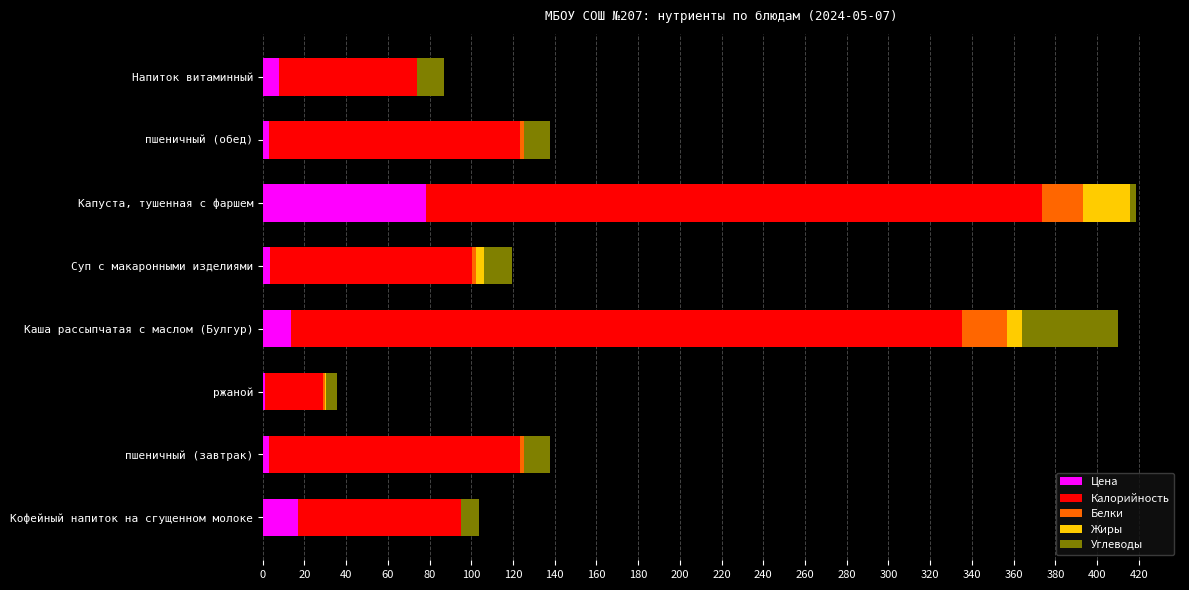

What is the highest value of the Цена series?

78.5